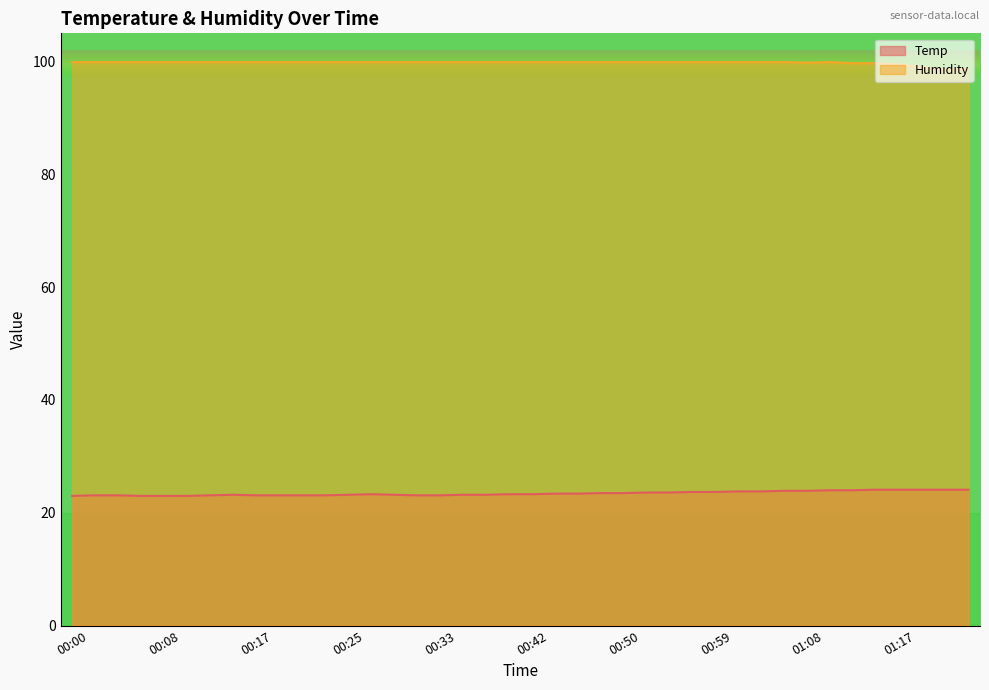

What is the sum of the Temp values at 00:29 and 00:55?

46.8